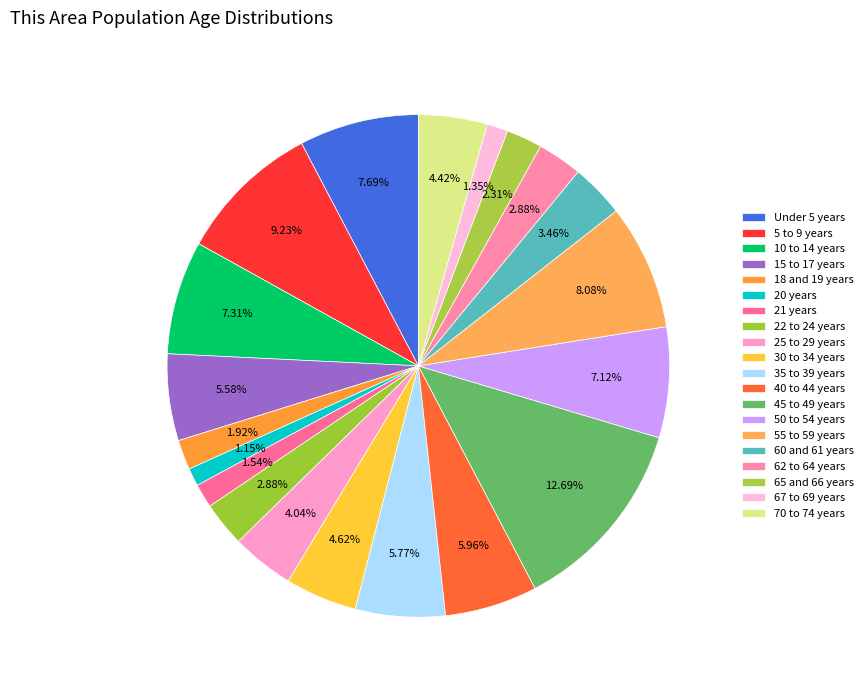

To the nearest percent, what percentage of the pie is 70 to 74 years?

4%